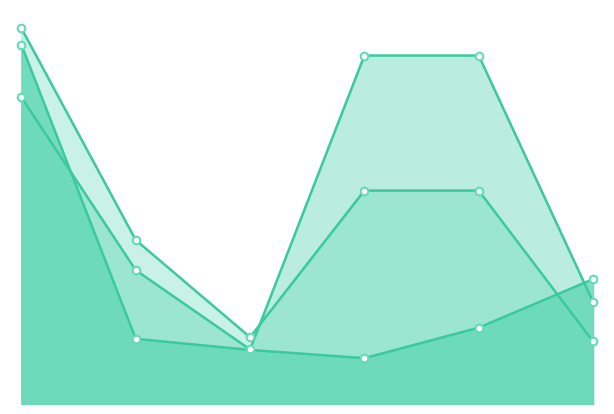

Which series reaches the maximum Y coordinate?

Adjusted Score